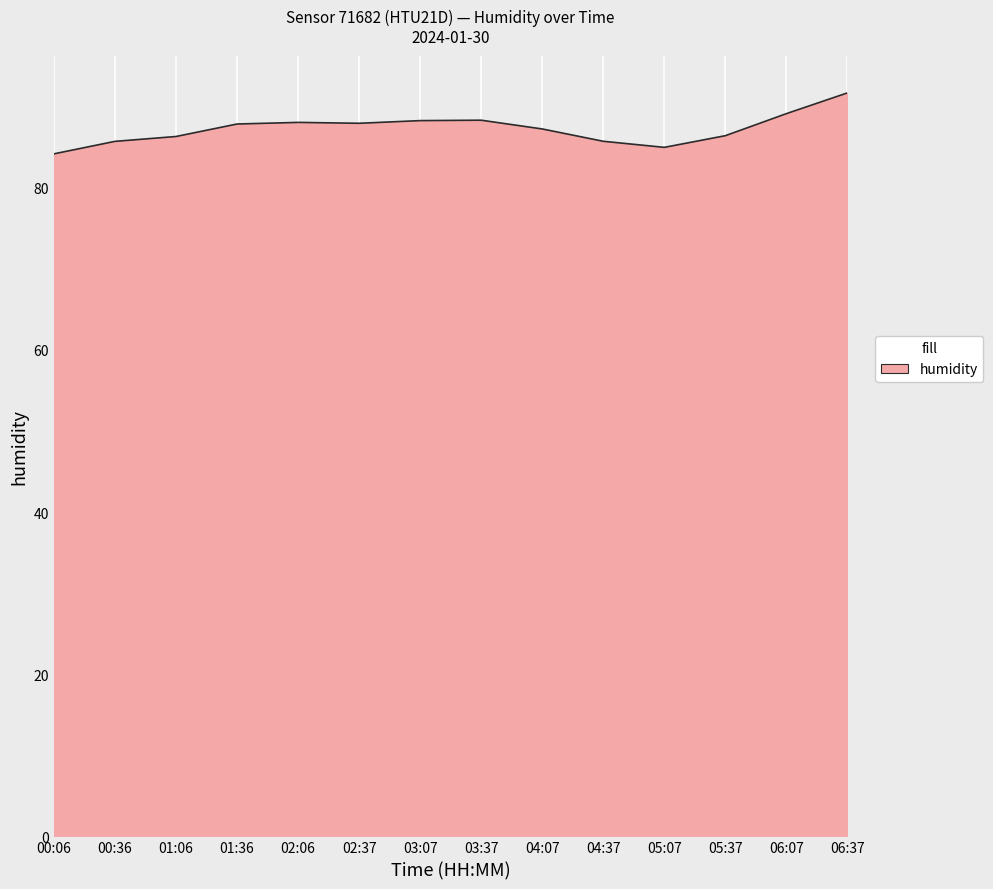

What position from the left is 06:07?

13